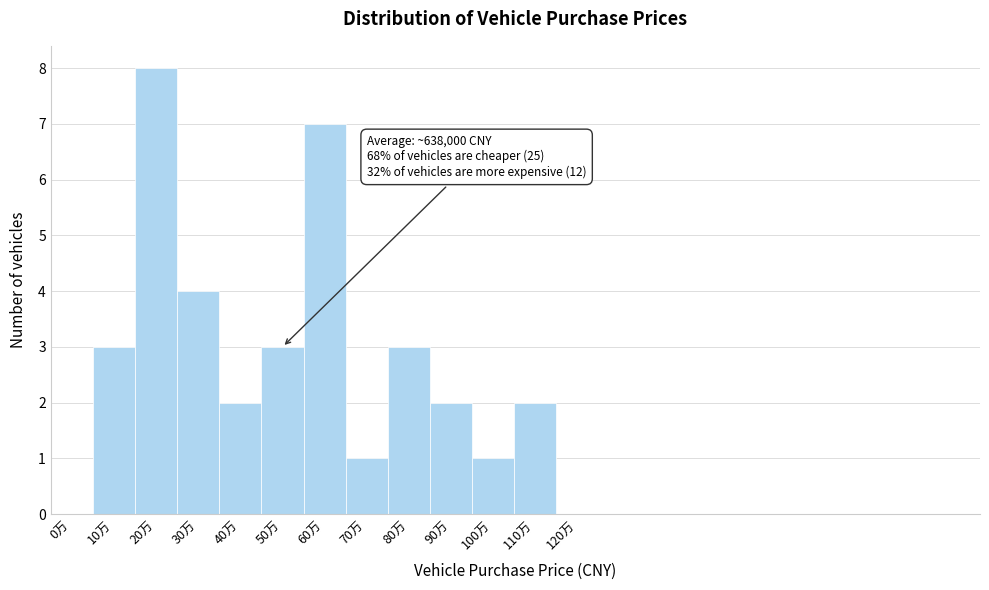

Reading right to left, what are all the values shown in this chart?

120万=0	110万=2	100万=1	90万=2	80万=3	70万=1	60万=7	50万=3	40万=2	30万=4	20万=8	10万=3	0万=0